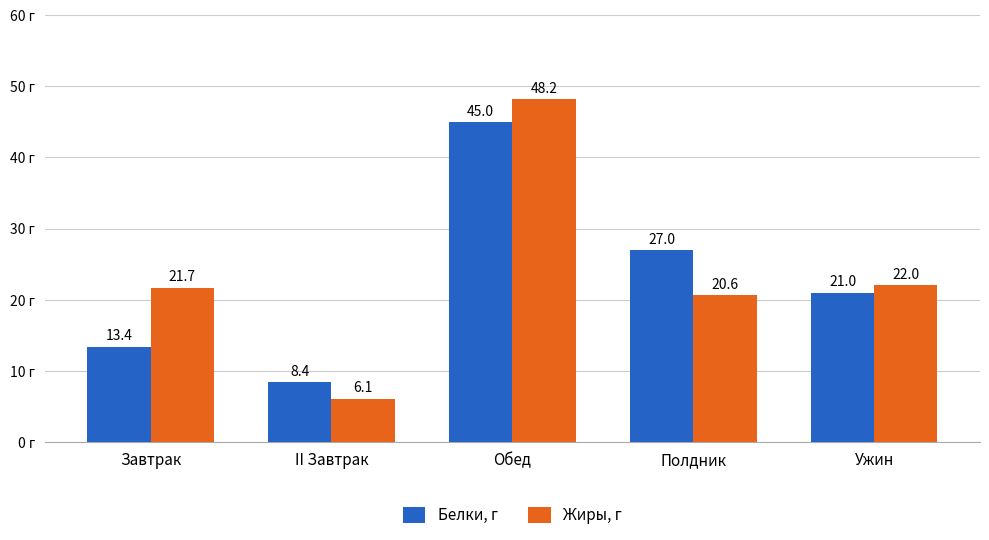

At which label does Белки, г reach its minimum?

II Завтрак